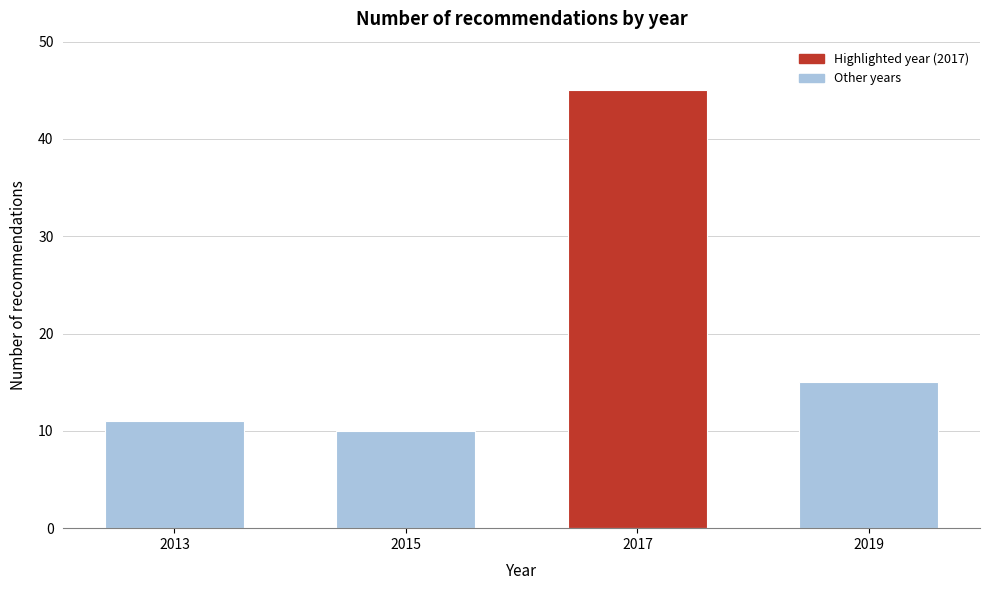

Reading right to left, what are all the values shown in this chart?

15	45	10	11